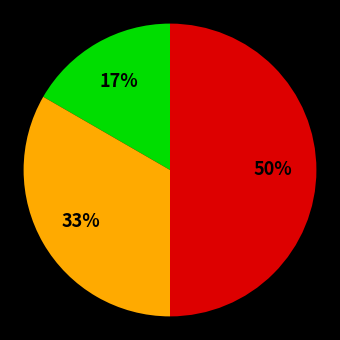

To the nearest percent, what is the difference between the largest and smallest slice percentages?

33%